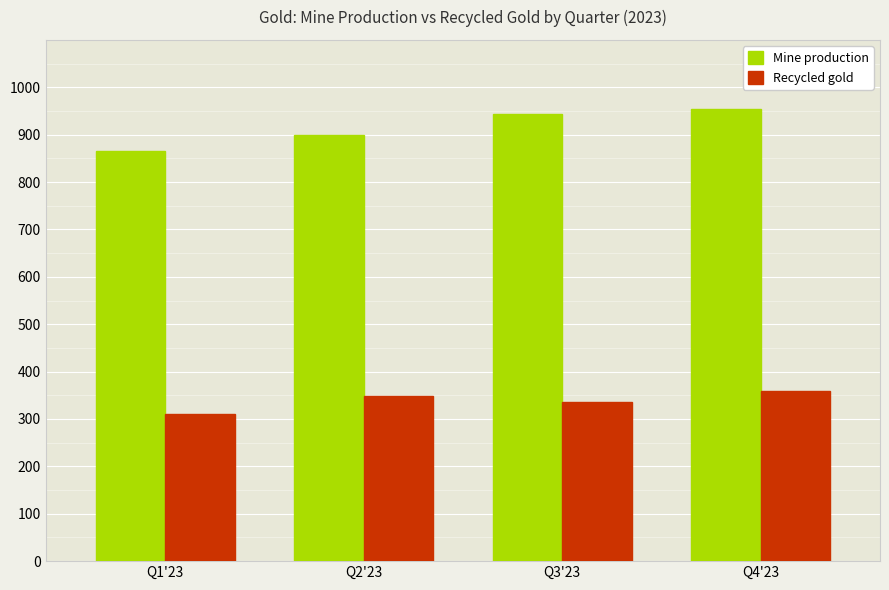

What is the value of the Mine production bar at the 2nd from the left?

899.3